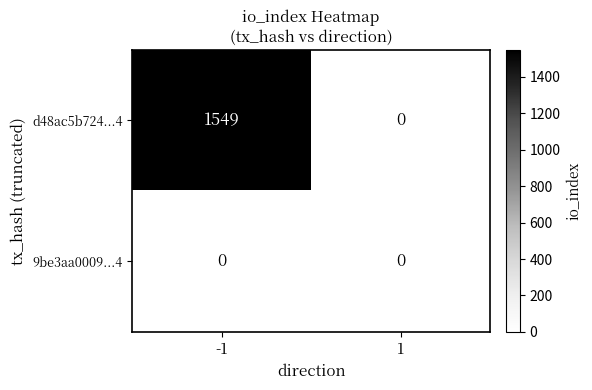

How many series are shown in this chart?

2